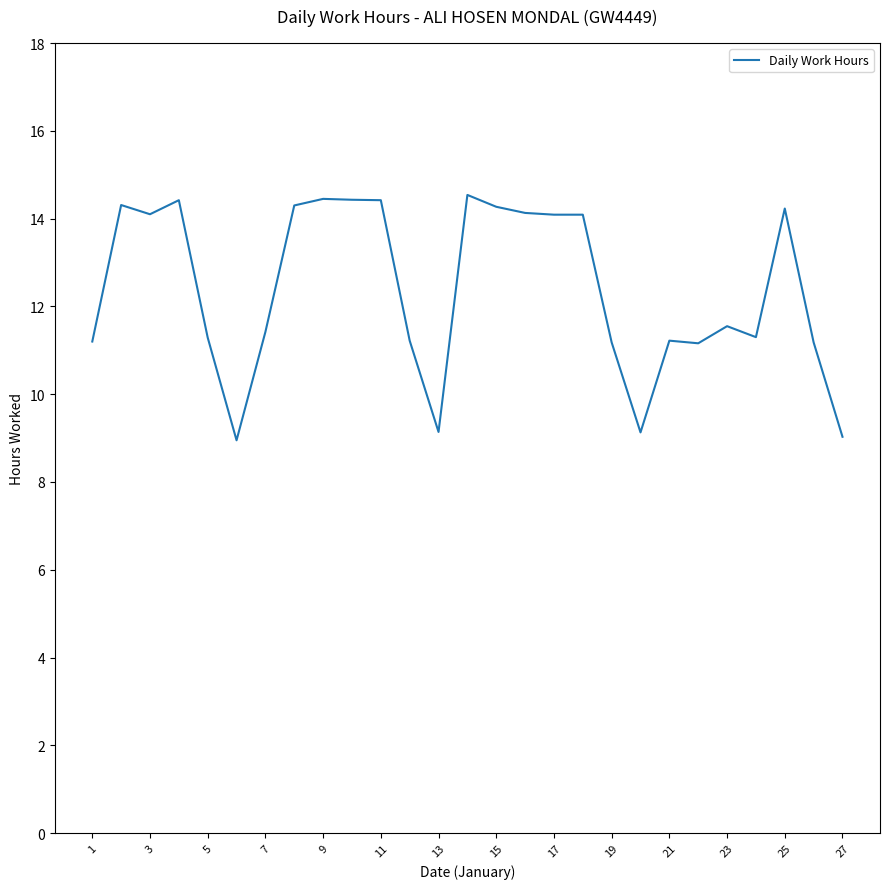

What is the greatest value displayed?

14.5